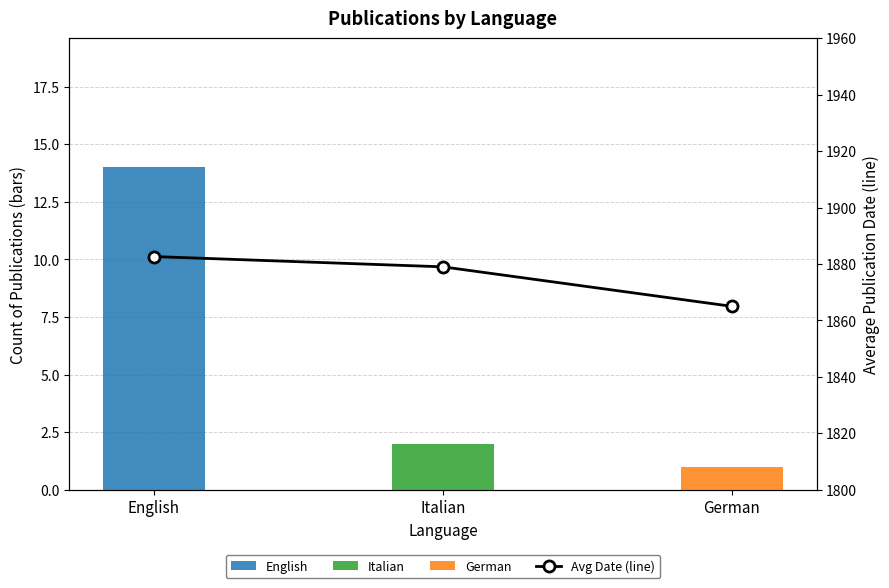

What is the greatest value displayed?

1882.6